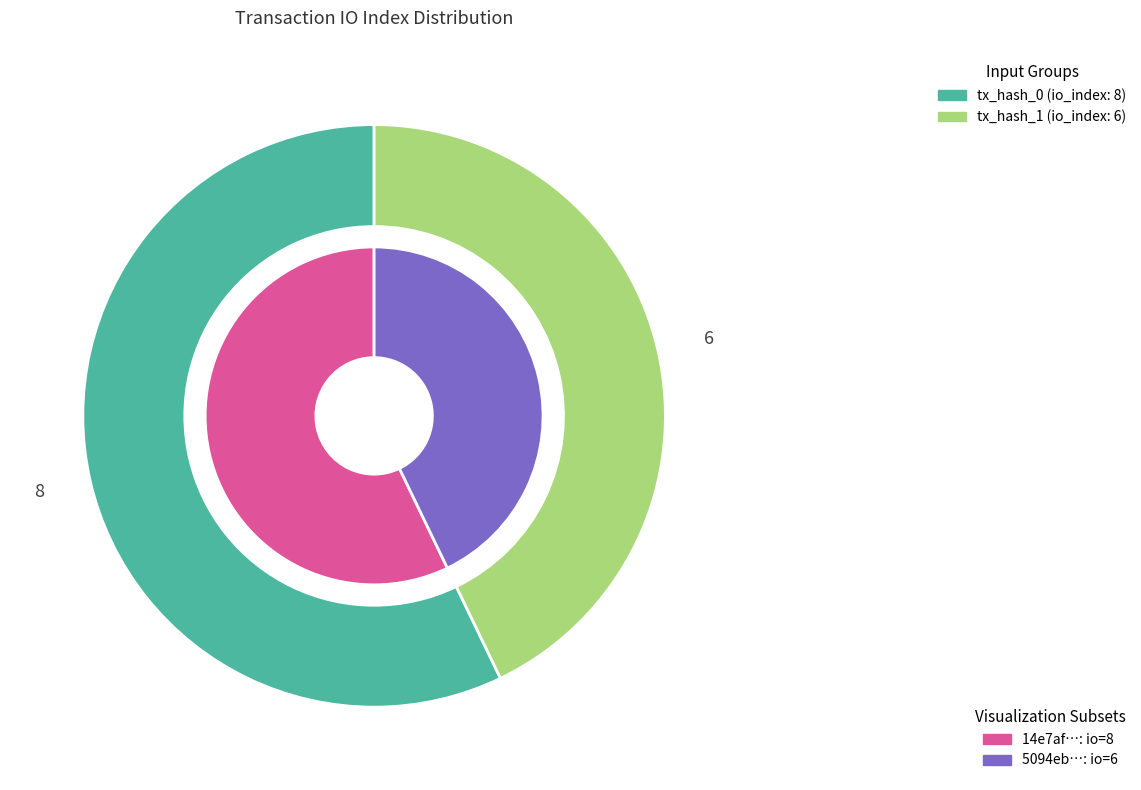

Is 1 the majority of the pie?

No